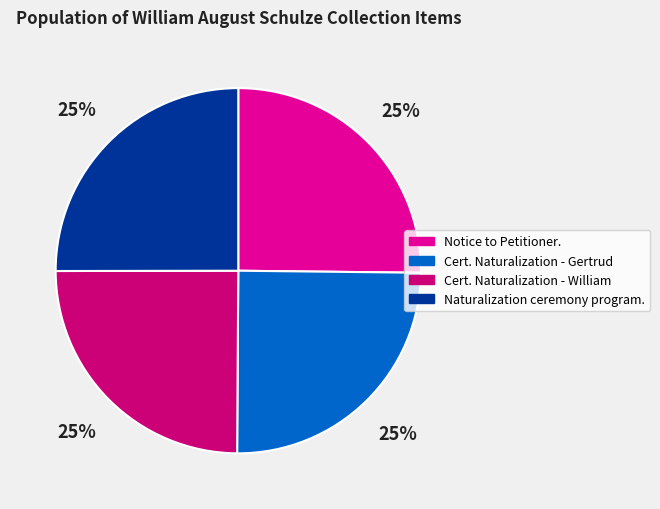

True or false: Notice to Petitioner. accounts for 18% of the total.

False